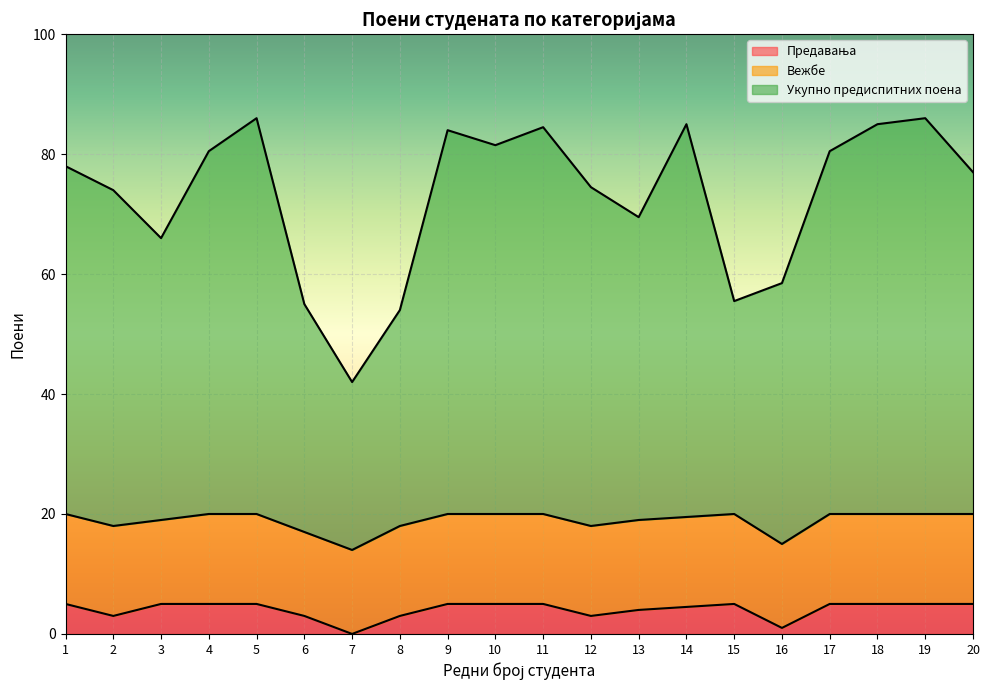

What is the total value across all series at 14?

85.0